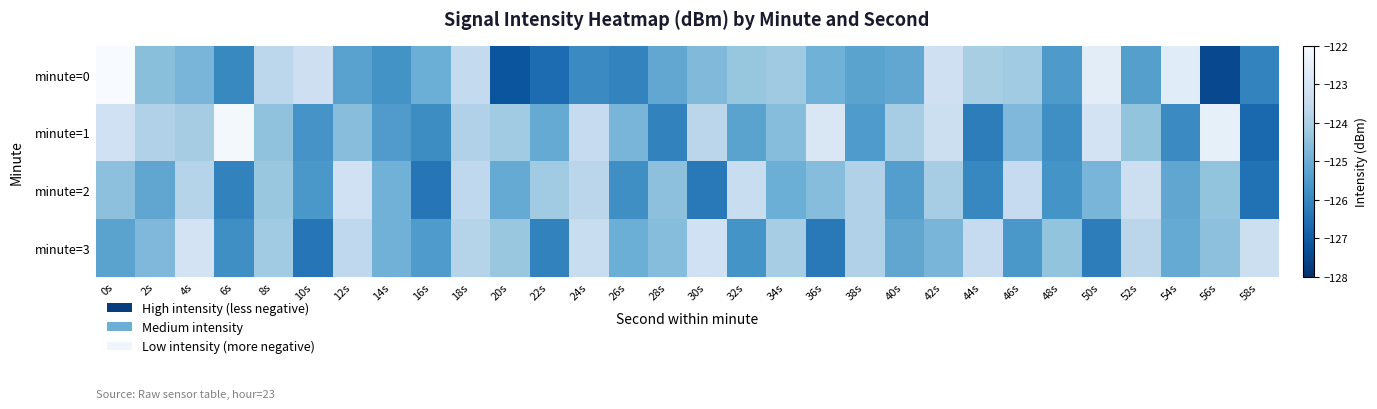

At how many categories does at least one series exceed -124?

21